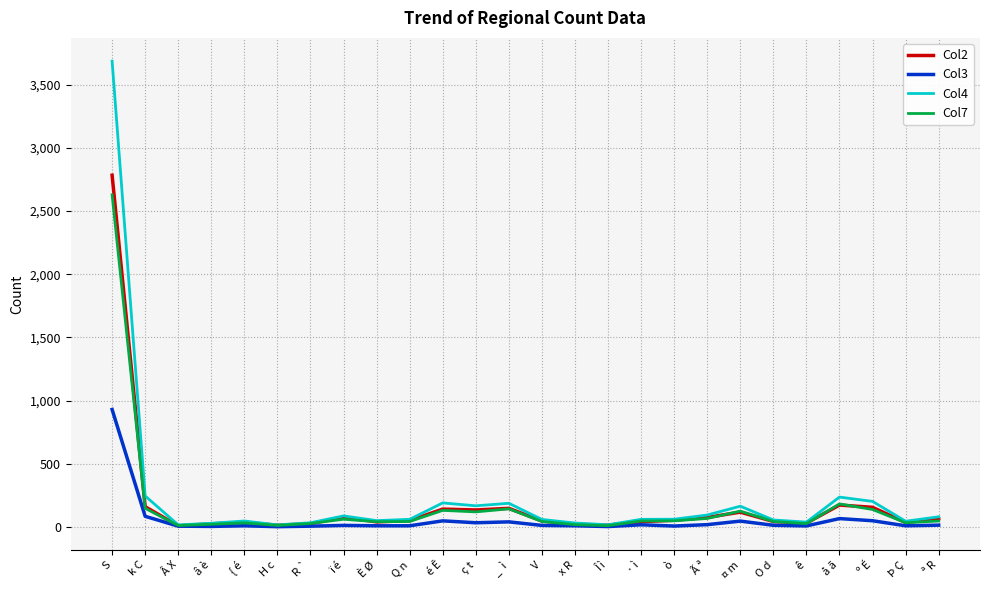

At which category is the sum across all series the highest?

S